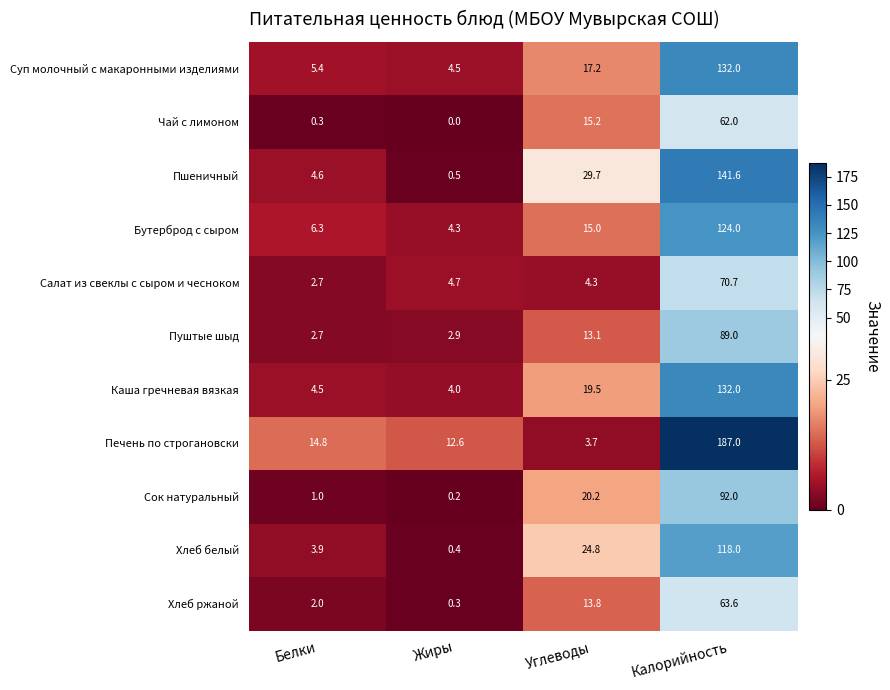

What is the difference between the maximum and second lowest values in the Хлеб белый series?

114.1